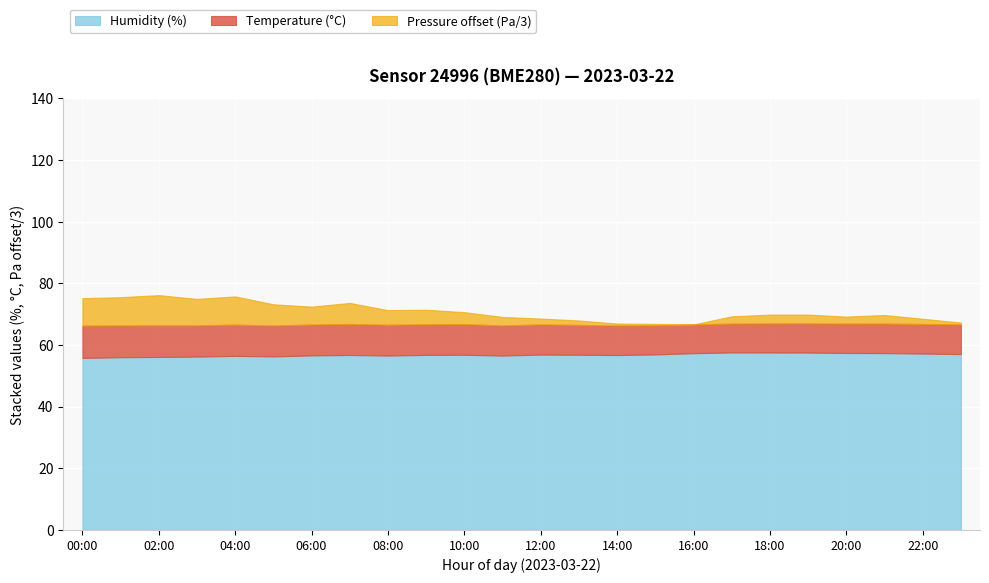

The value of Humidity (%) at 22:00 is 76.5. True or false?

False